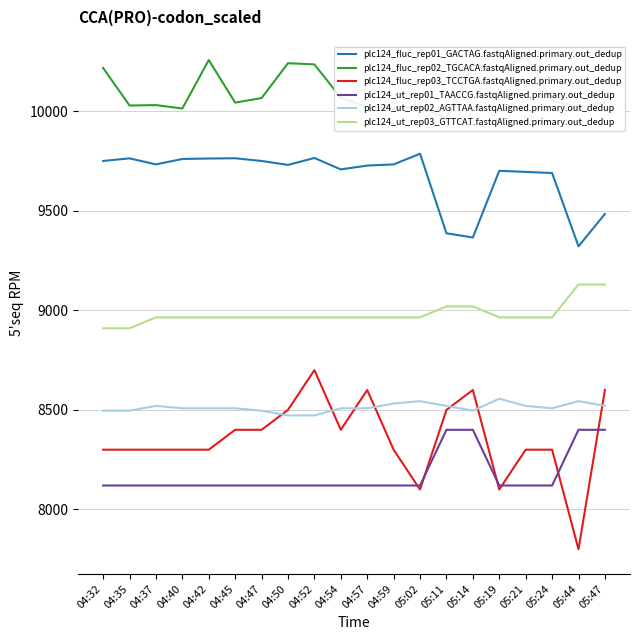

What is the average value of the plc124_ut_rep02_AGTTAA.fastqAligned.primary.out_dedup series?

8511.6